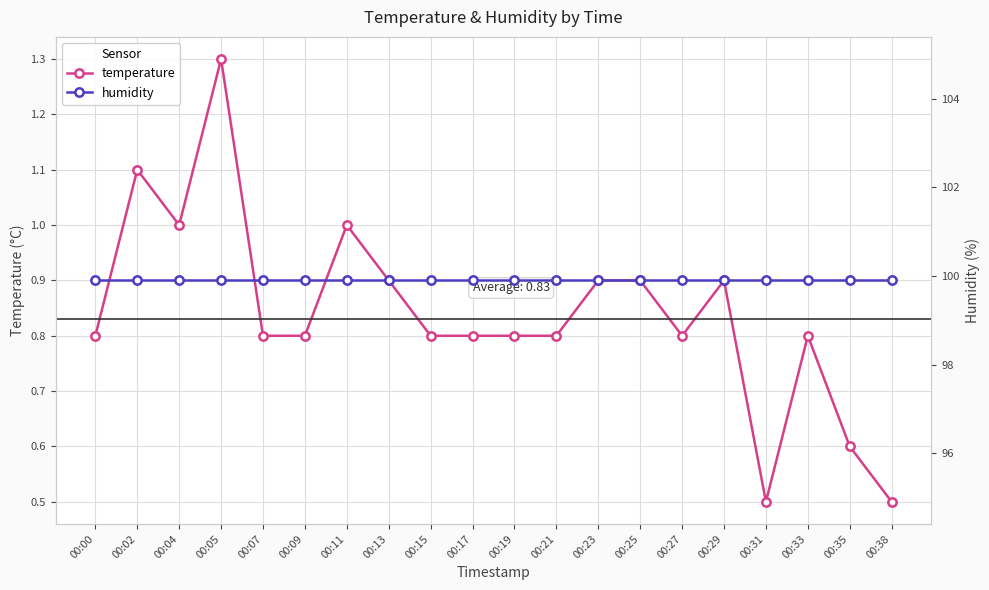

True or false: temperature and humidity cross at least once.

False